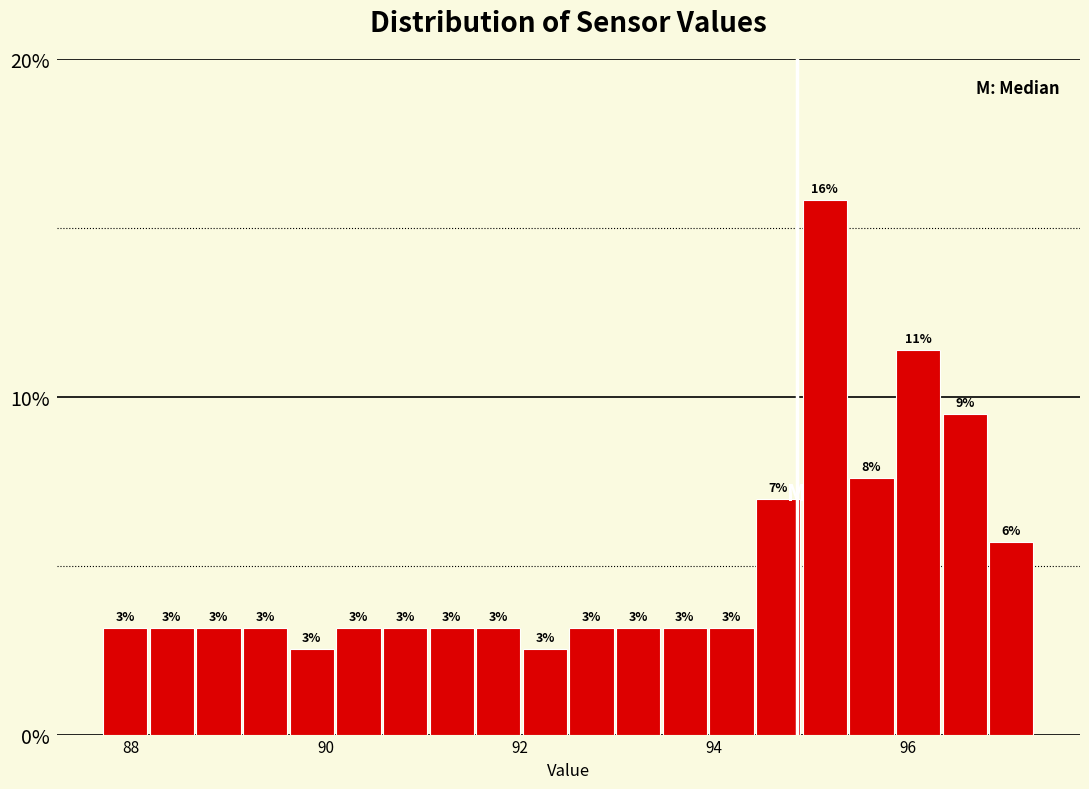

Read against the x-axis, roughly where is the centre of the tallest bar?

95.2